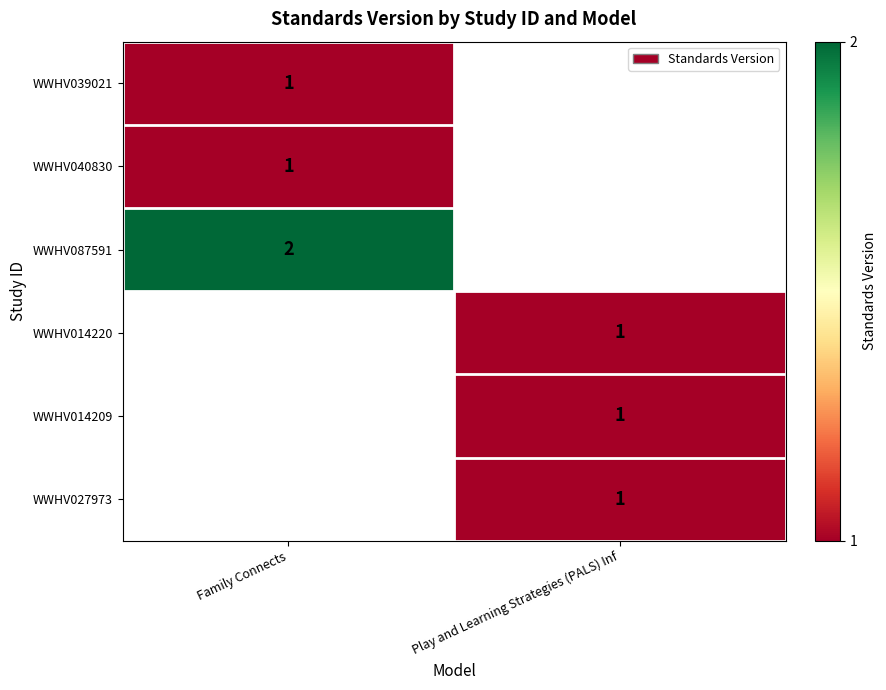

Is it true that WWHV040830 equals 0.7 at Family Connects?

False